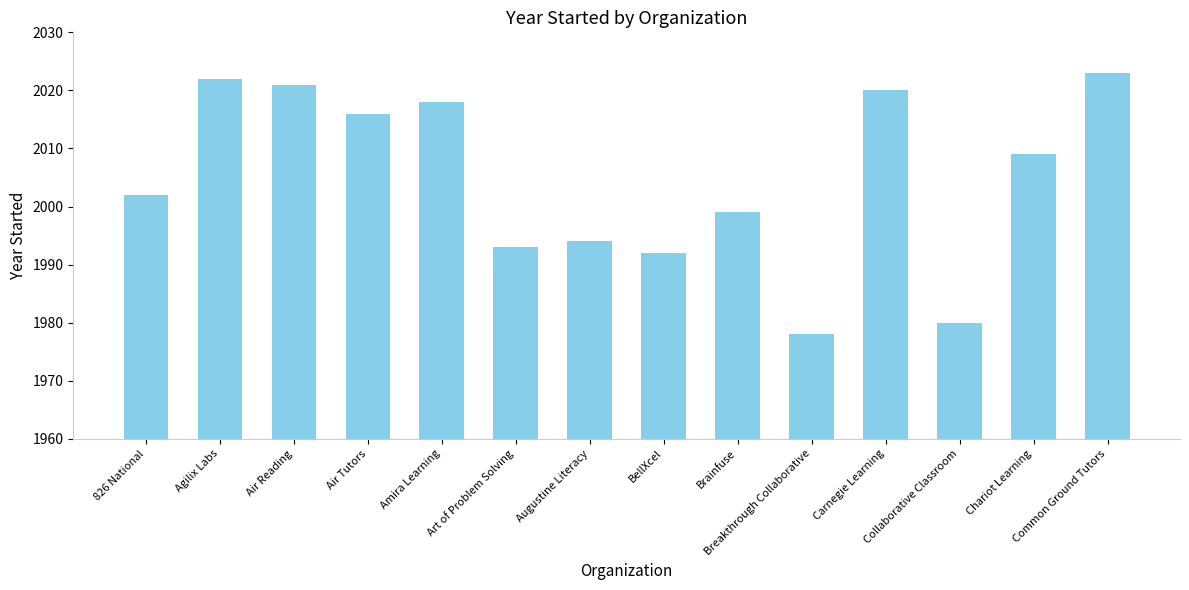

Where is the data nearest to the value 2000?

Brainfuse